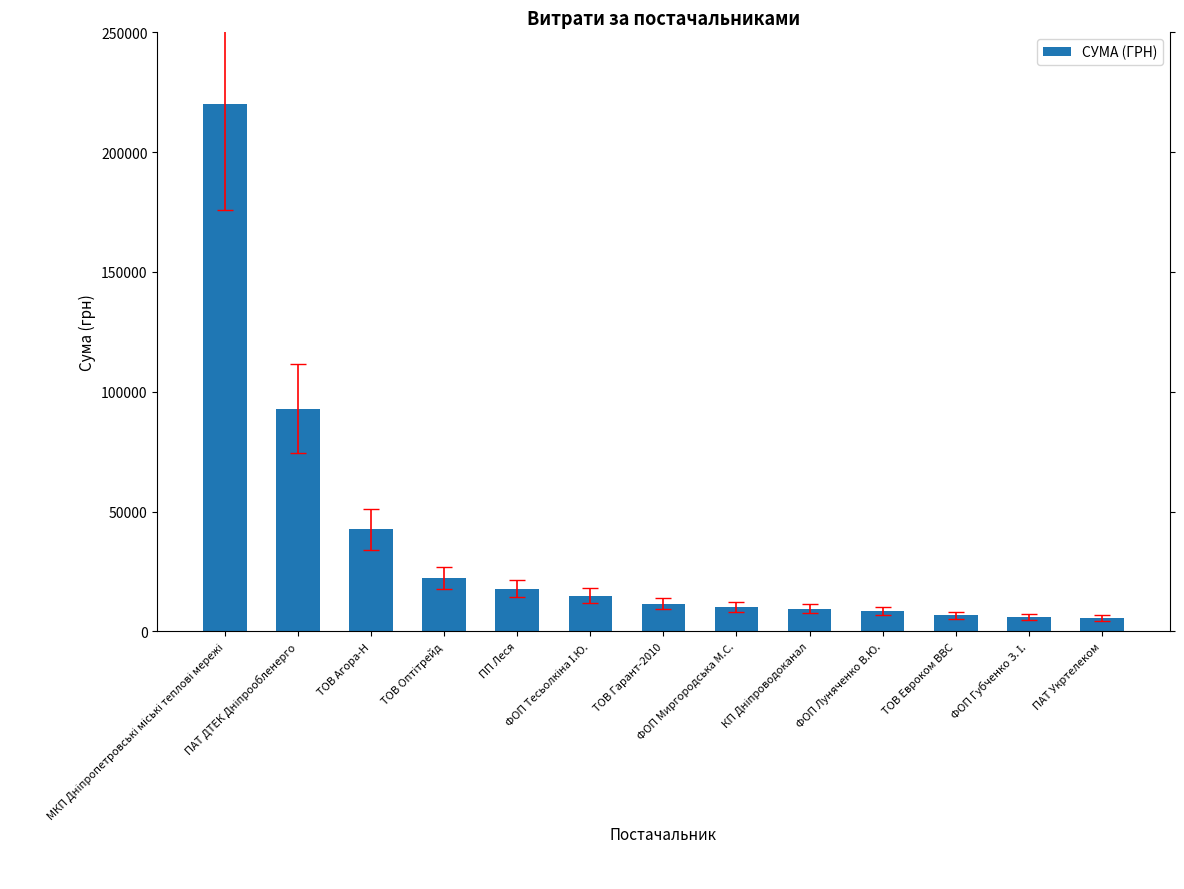

What is the value of the 5th bar from the left?

17858.5